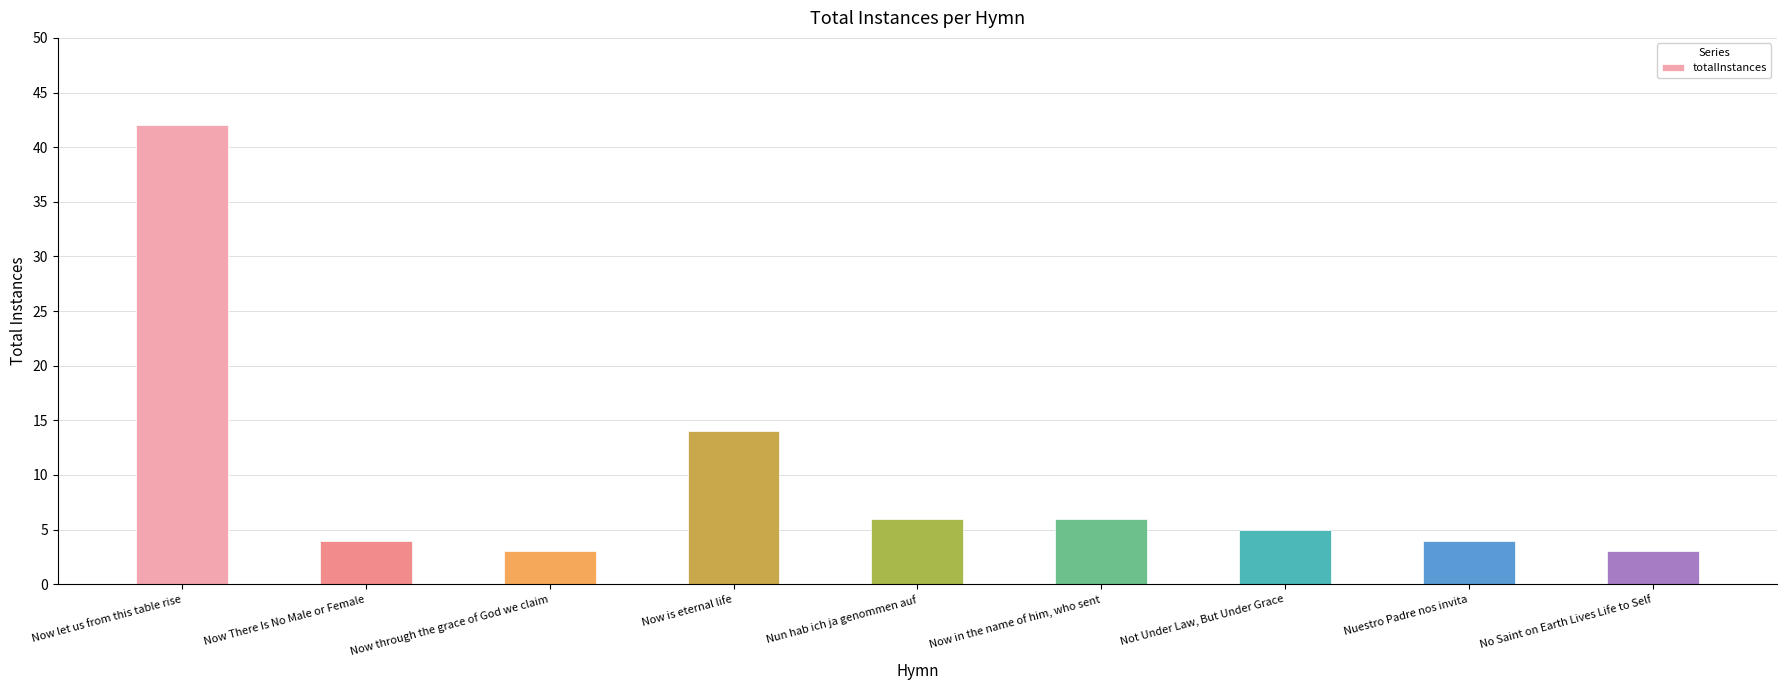

Which label corresponds to the largest value in the chart?

Now let us from this table rise